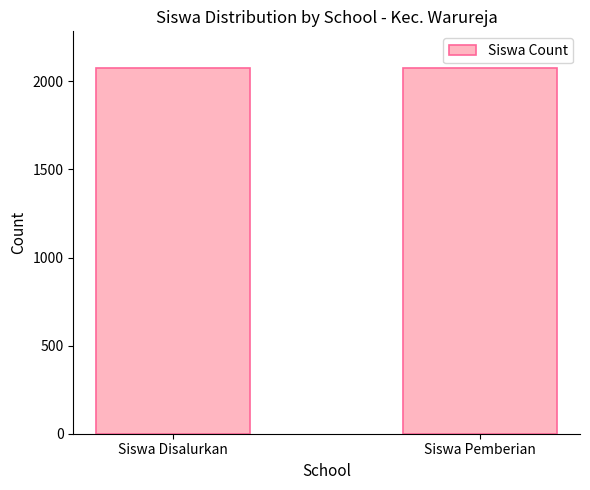

What is the sum of all values?

4151